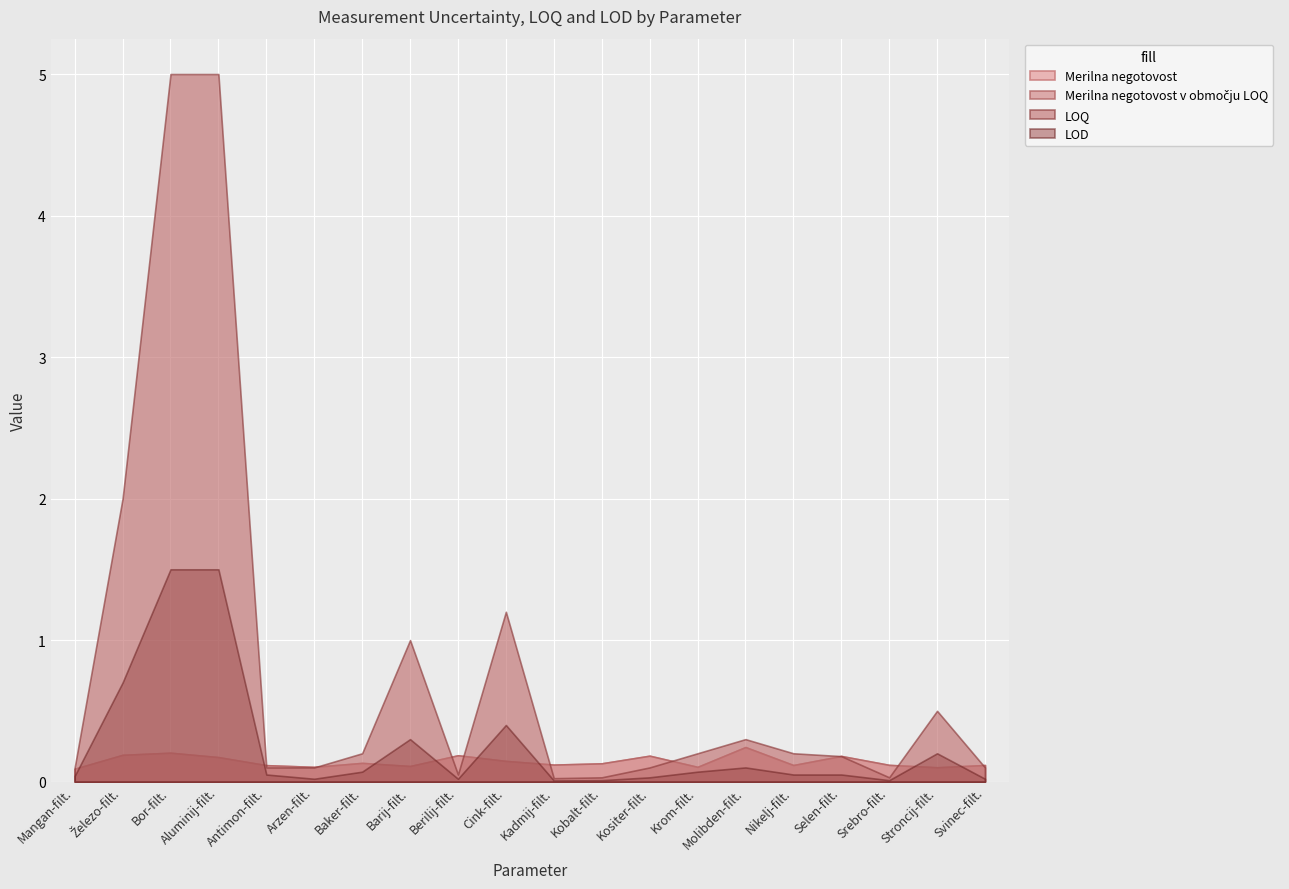

What is the average value of the LOQ series?

0.8